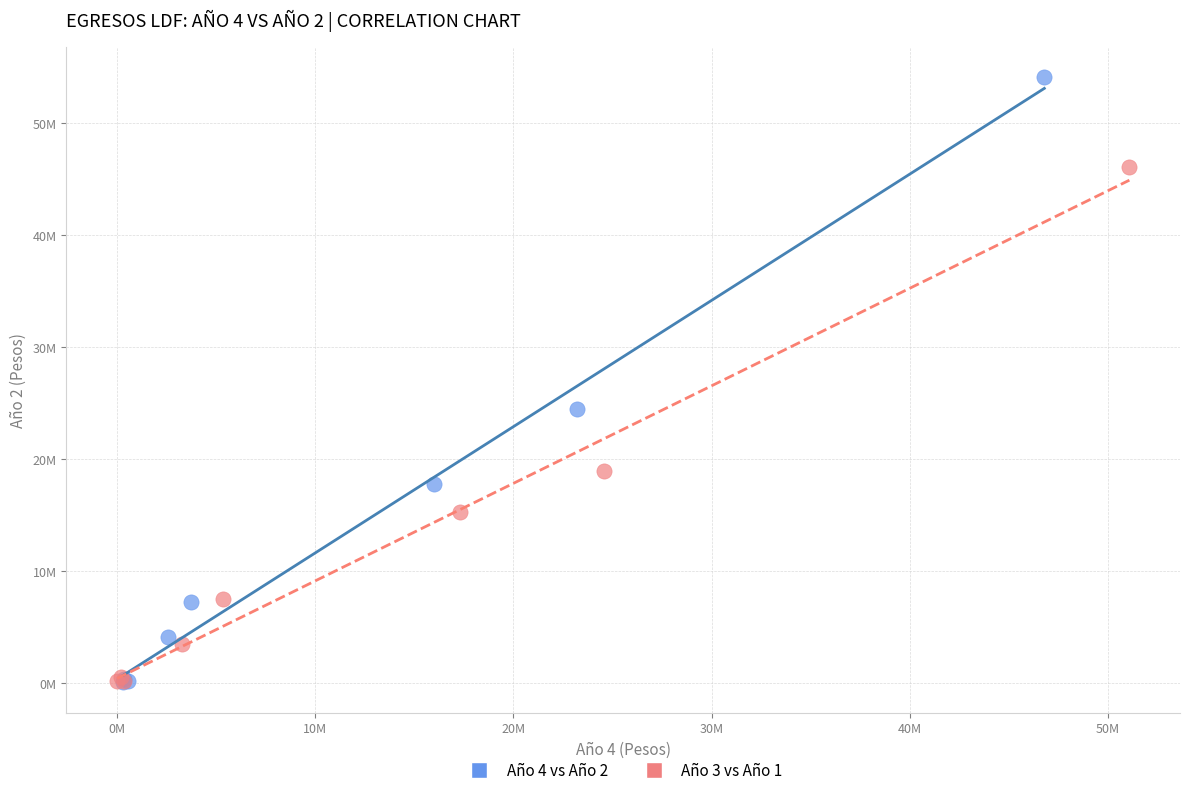

What are all the series names shown in the legend?

Año 4 vs Año 2, Año 3 vs Año 1